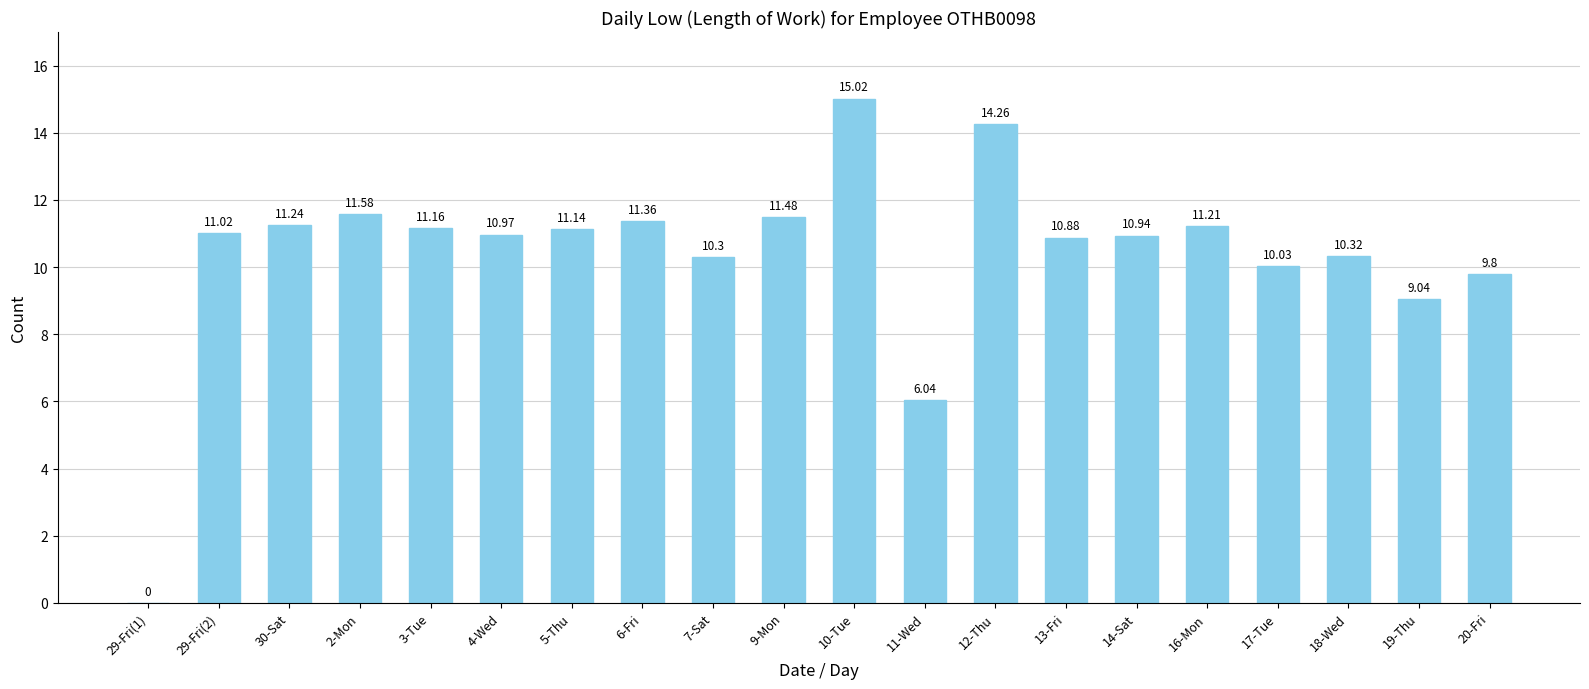

Which category has the highest value across all series?

10-Tue